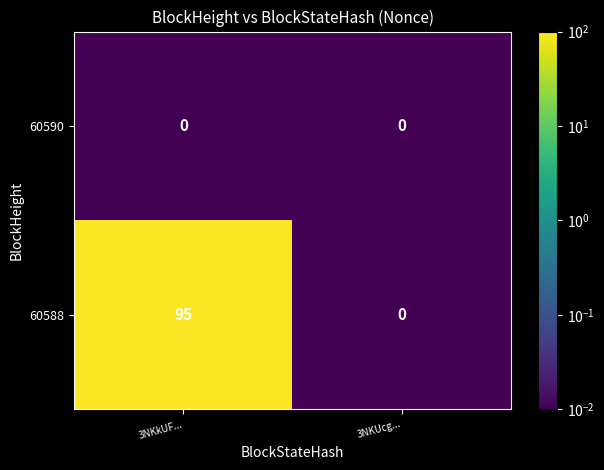

The value of 60588 at 3NKkUF... is 19. True or false?

False